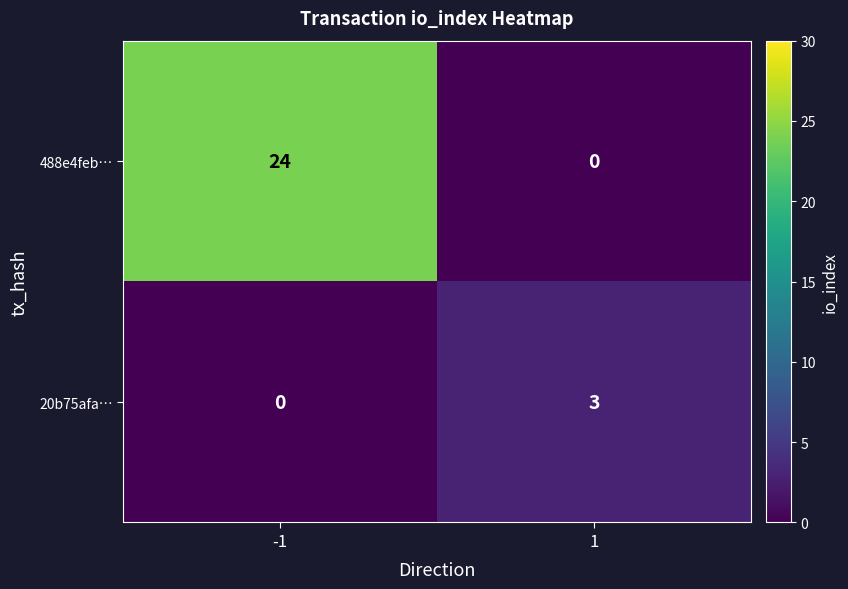

How many series are shown in this chart?

2